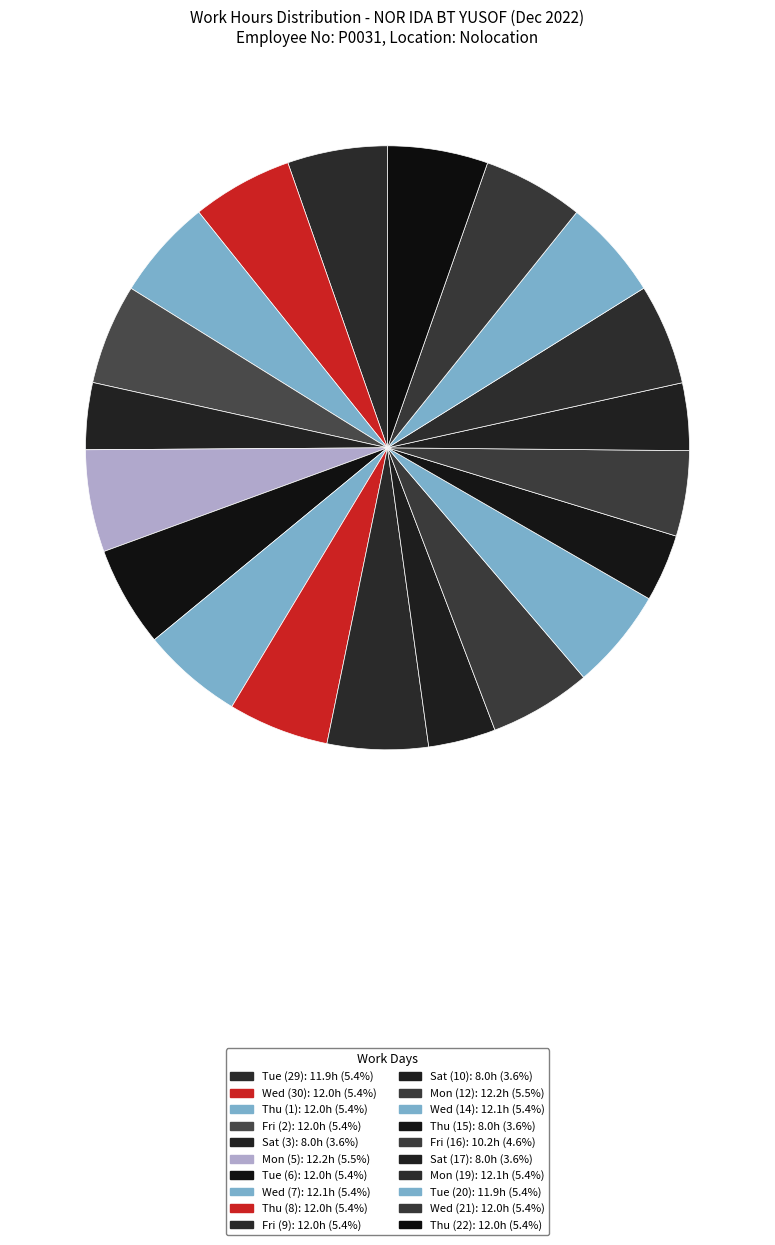

What is the change in value from Mon (5) to Thu (8)?

-0.2